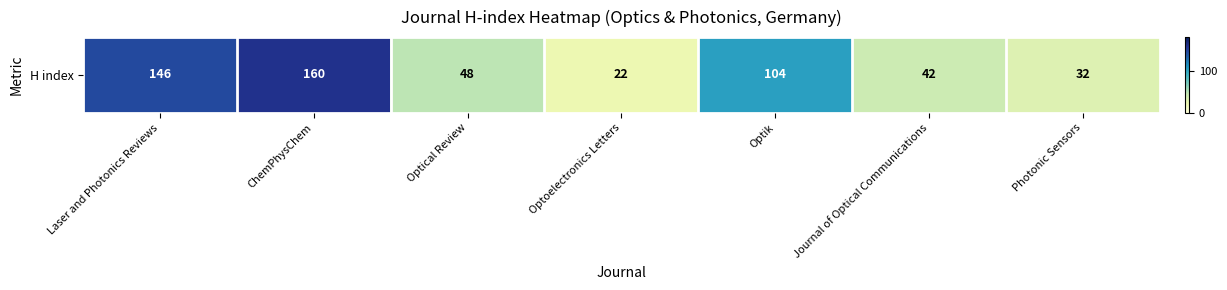

Approximately how many times larger is the value at Laser and Photonics Reviews compared to Optical Review?

3.0